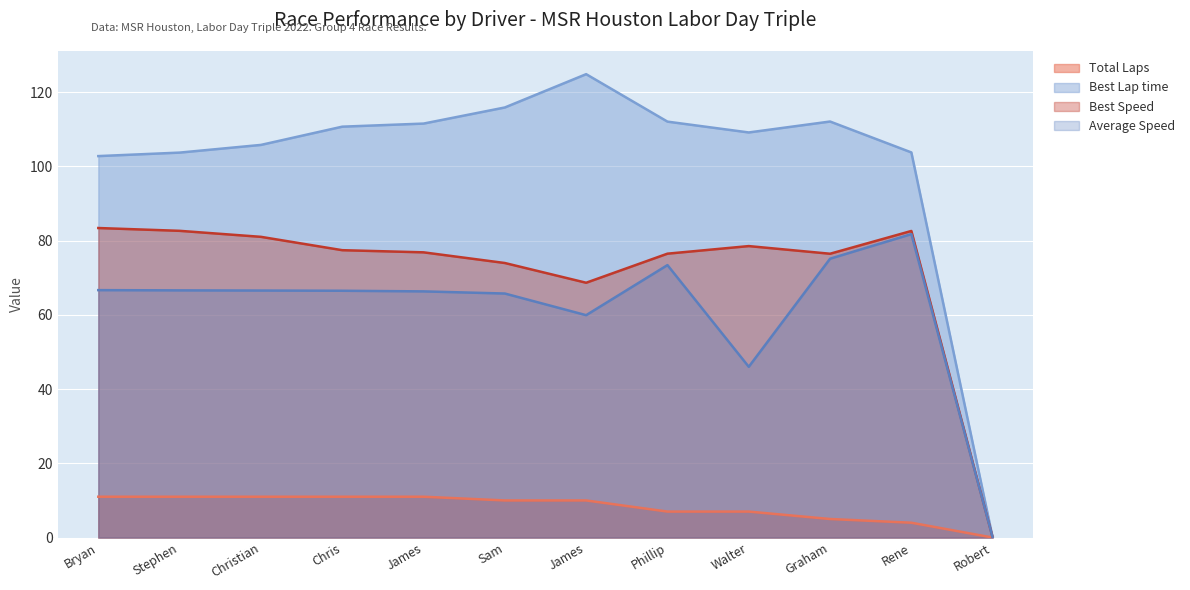

Which category has the lowest value across all series?

Robert